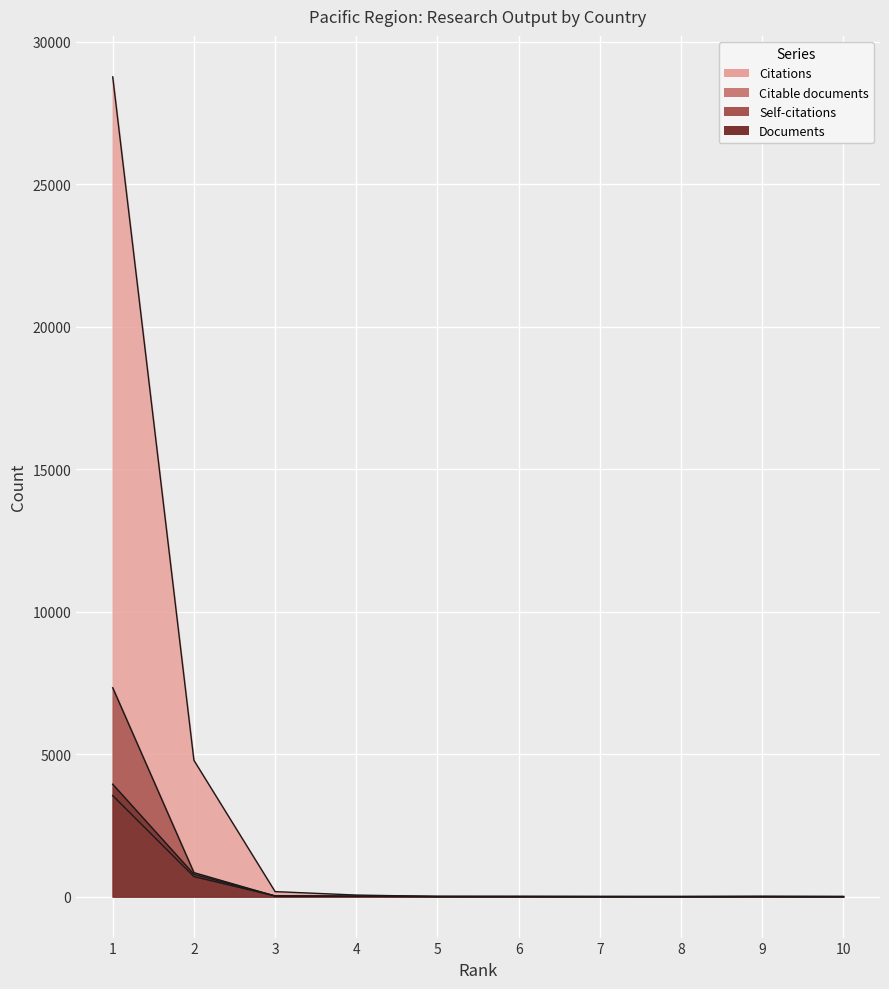

What are all the series names shown in the legend?

Citations, Citable documents, Self-citations, Documents